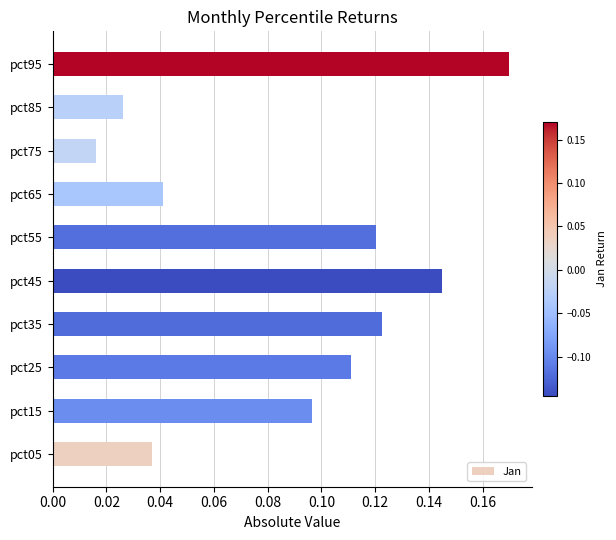

Is it true that the value at pct95 is 0.3?

False